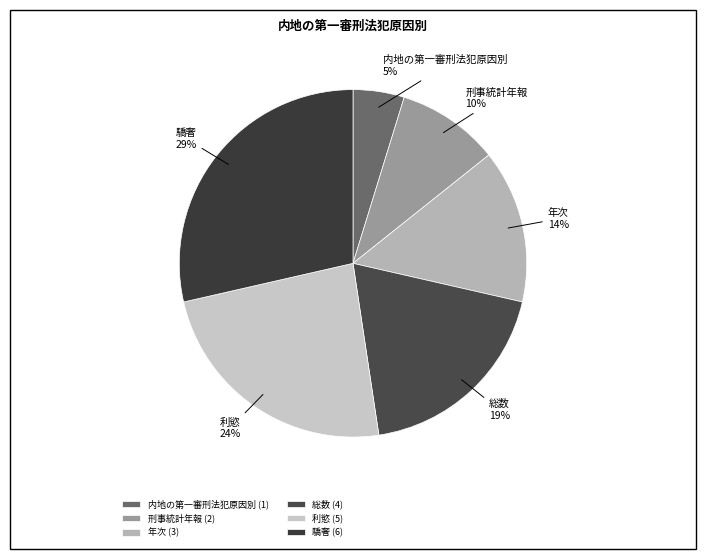

Between 利慾 and 刑事統計年報, which is larger?

利慾